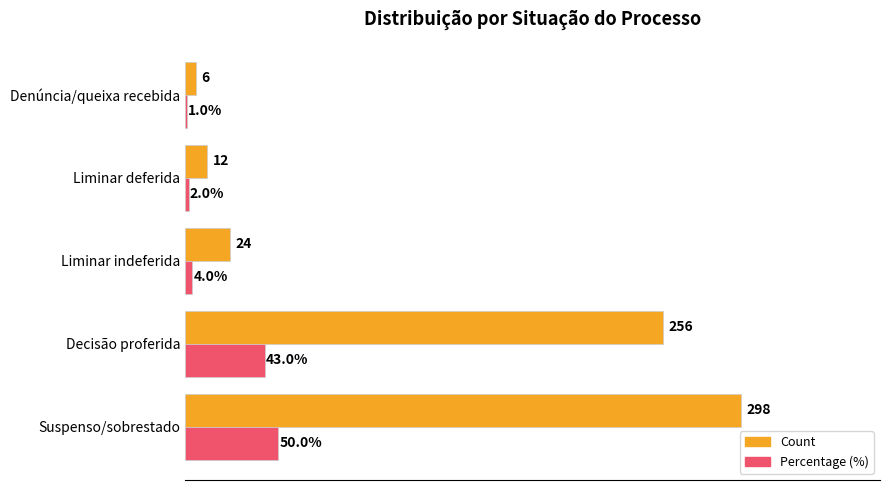

At which label is Percentage (%) closest to 25?

Decisão proferida